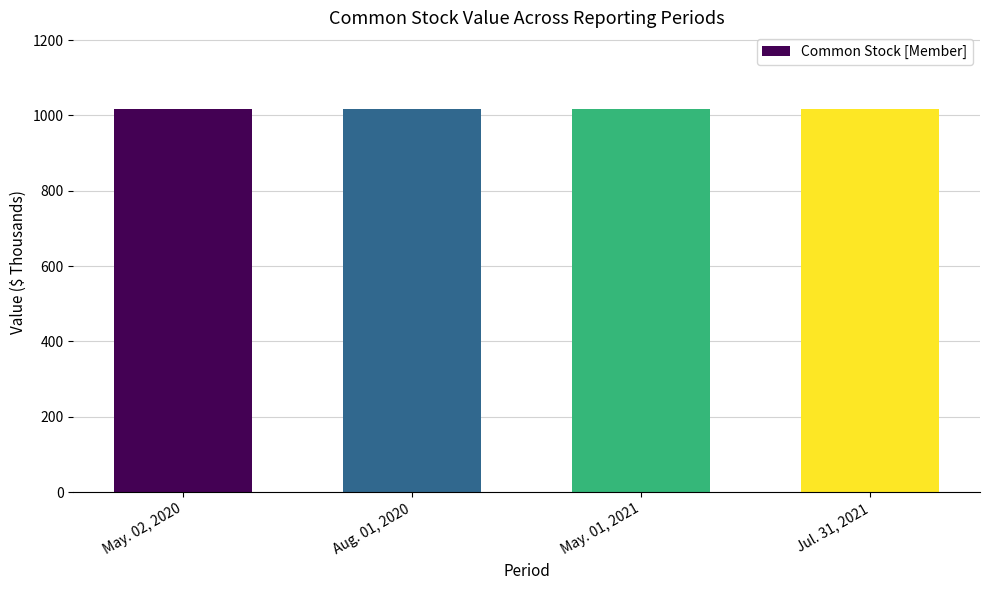

What is the sum of all values?

4065